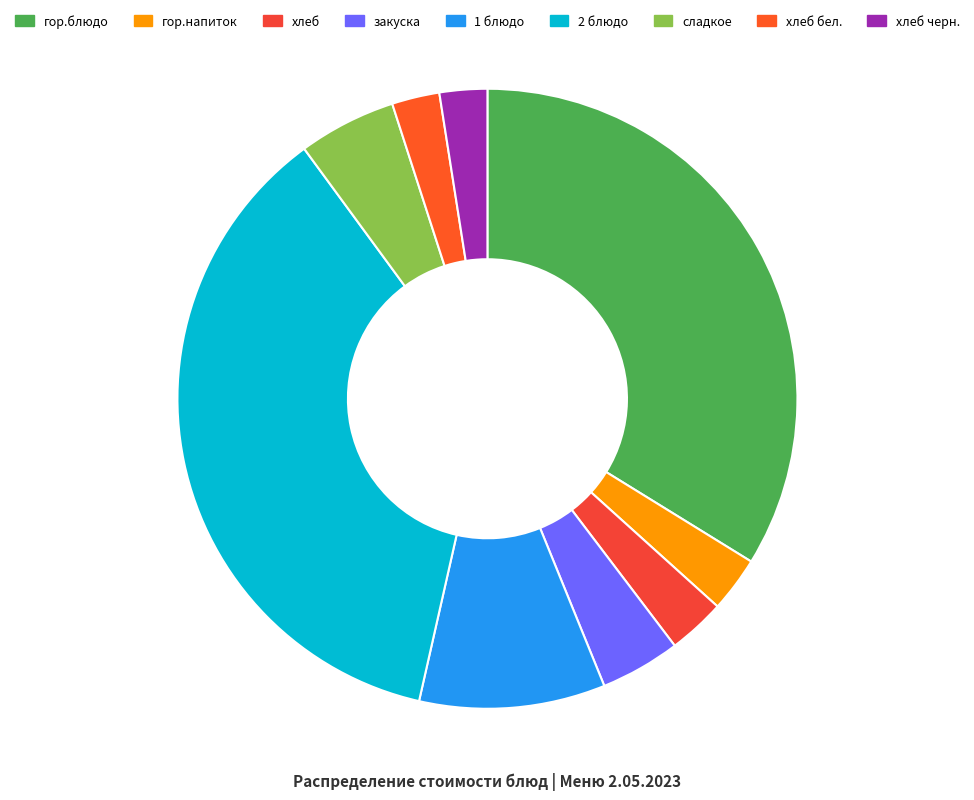

How many slices are in this pie chart?

9